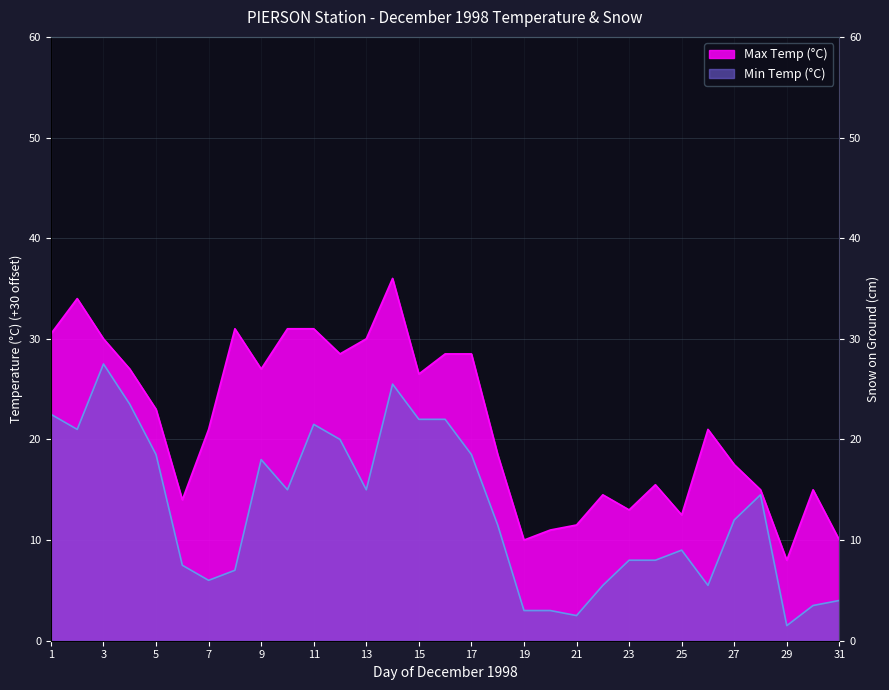

Is it true that the value at 23 is 7?

False